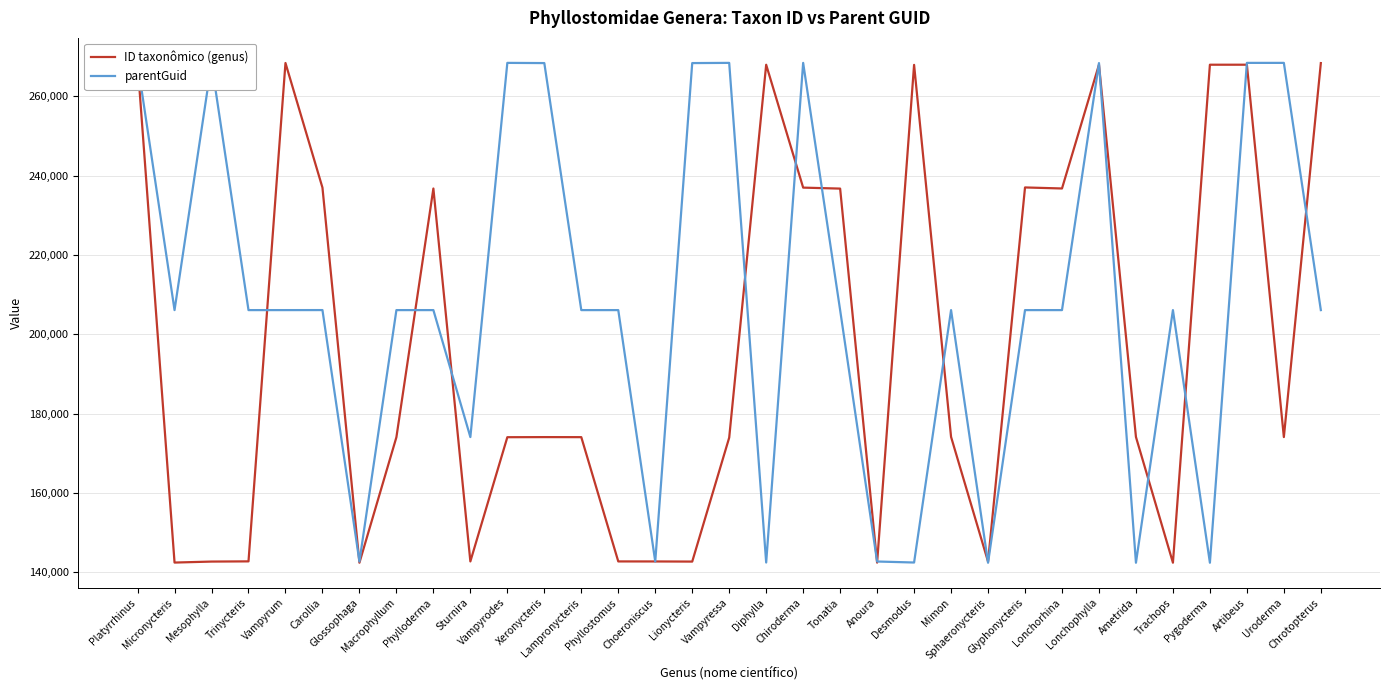

True or false: parentGuid has more than 2 interior local peaks.

True